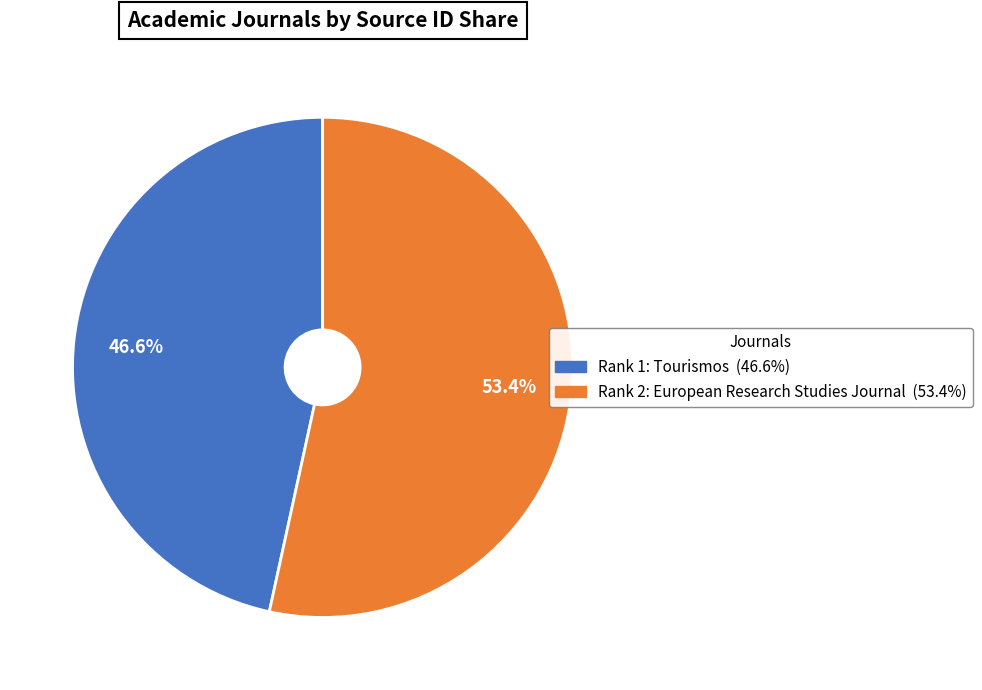

What percentage do Rank 2: European Research Studies Journal and Rank 1: Tourismos together represent?

100.0%